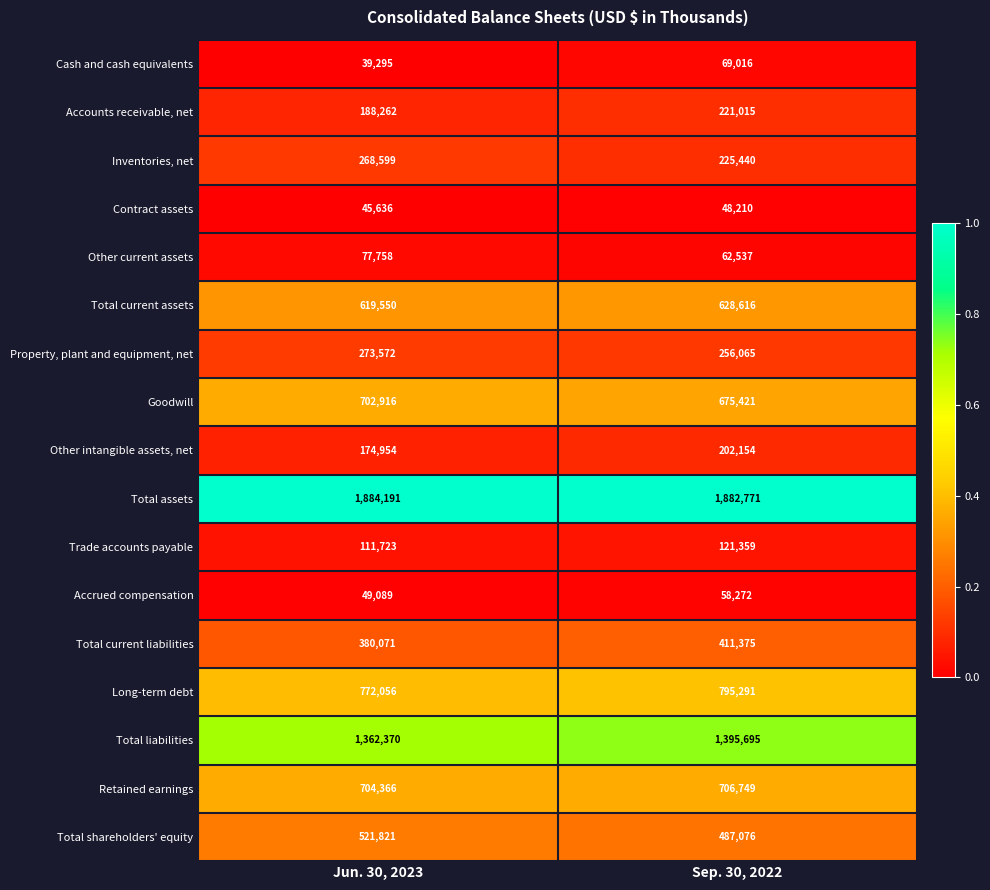

What is the total value across all series at Sep. 30, 2022?

8247062